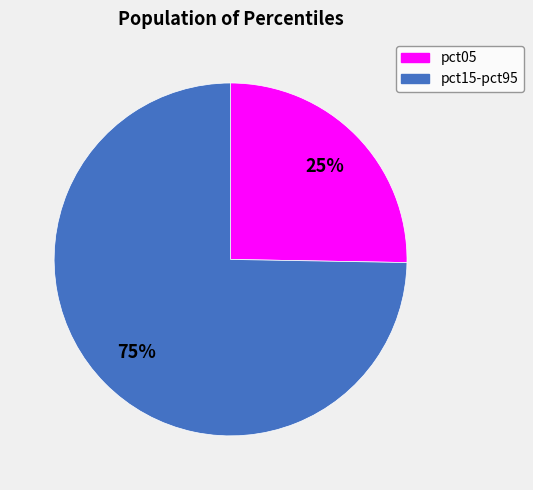

Is there a majority slice in this chart?

Yes